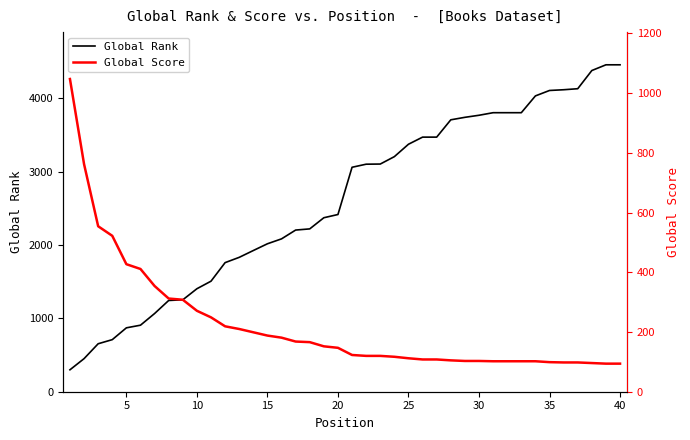

What is the total value across all series at 10?

1208